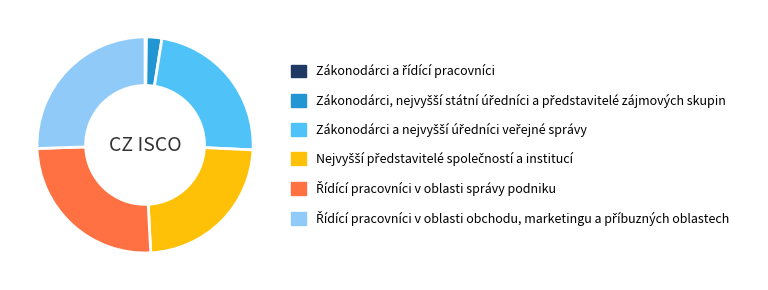

Is there any slice that represents more than half of the pie?

No